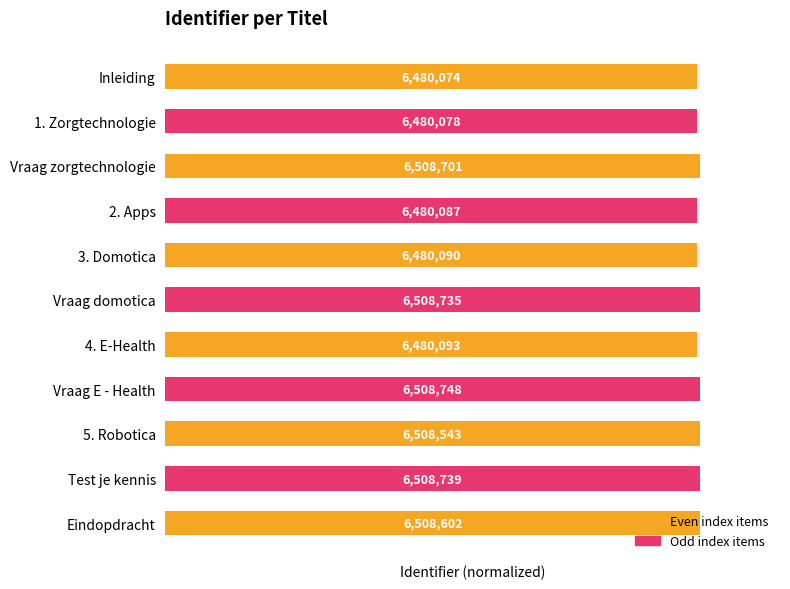

How many bars are there in total?

11